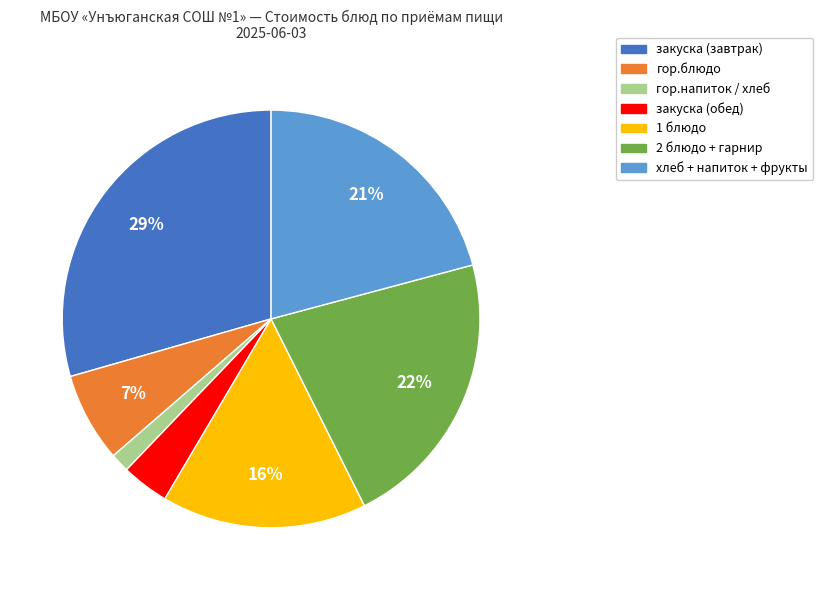

To the nearest percent, what is the average slice percentage?

14%